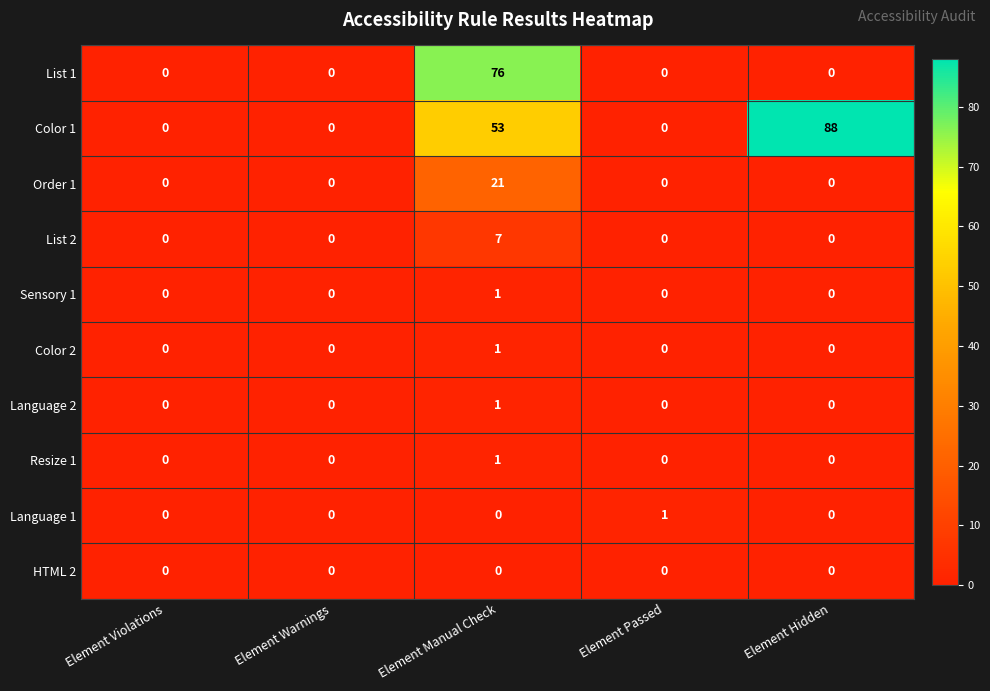

At which category is the sum across all series the highest?

Element Manual Check